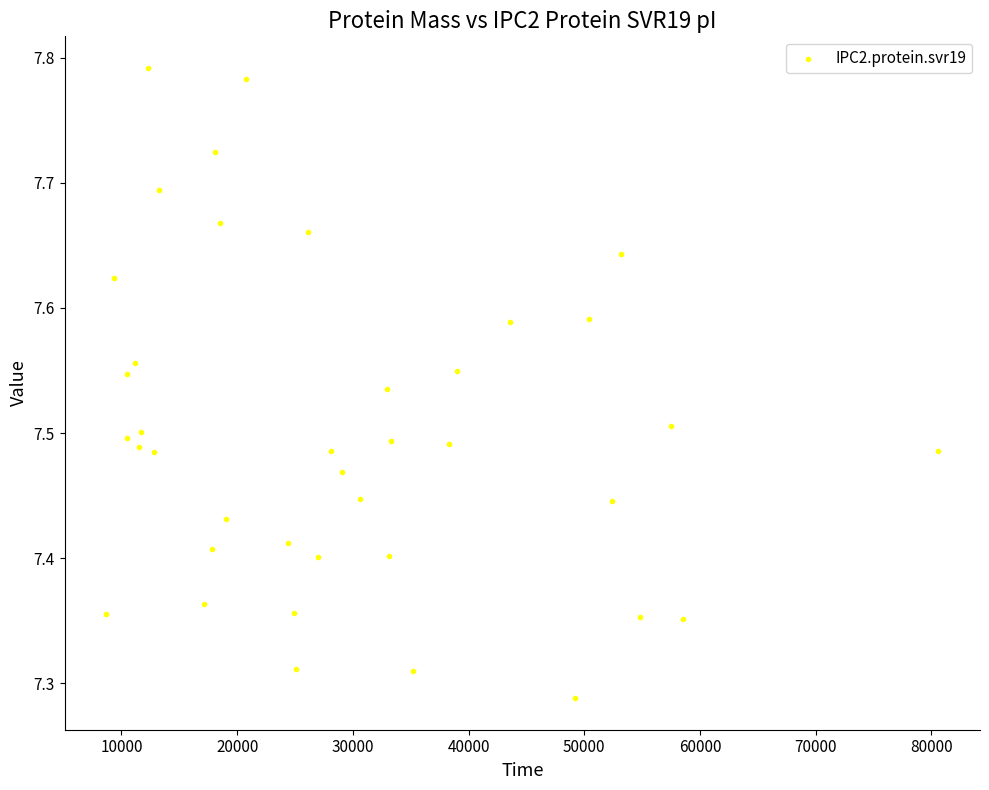

What is the range of X values (max minus min)?

71913.7